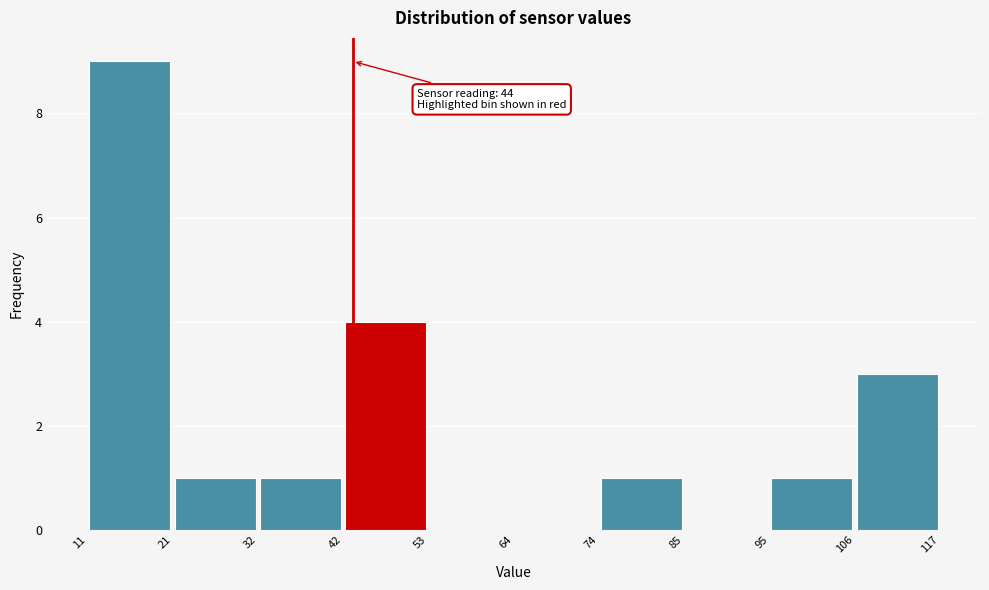

Which range on the x-axis has the tallest bar?

11 to 21